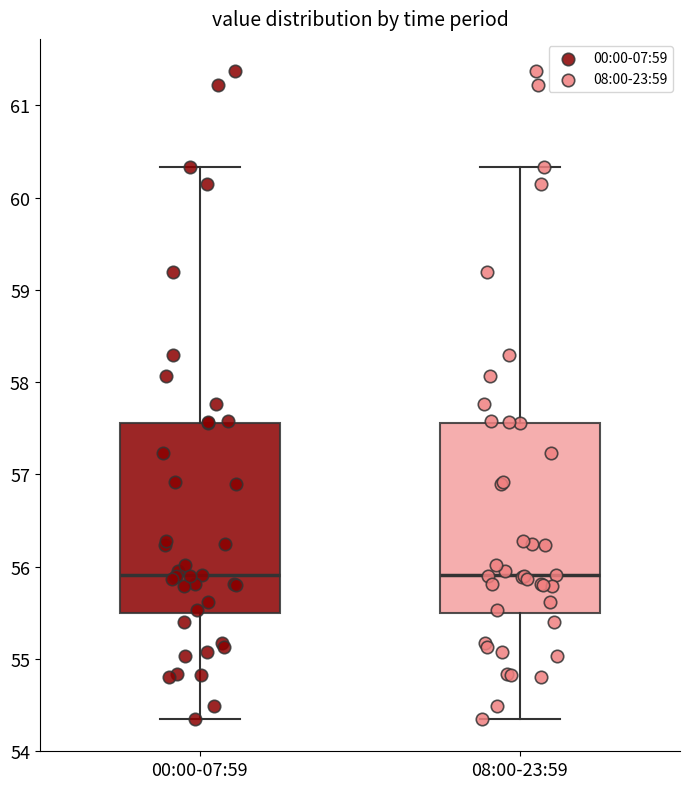

Where is the upper edge of the box for 00:00-07:59 on the y-axis? The values are not printed on the chart, so give them approximately, as read against the axis.

57.6